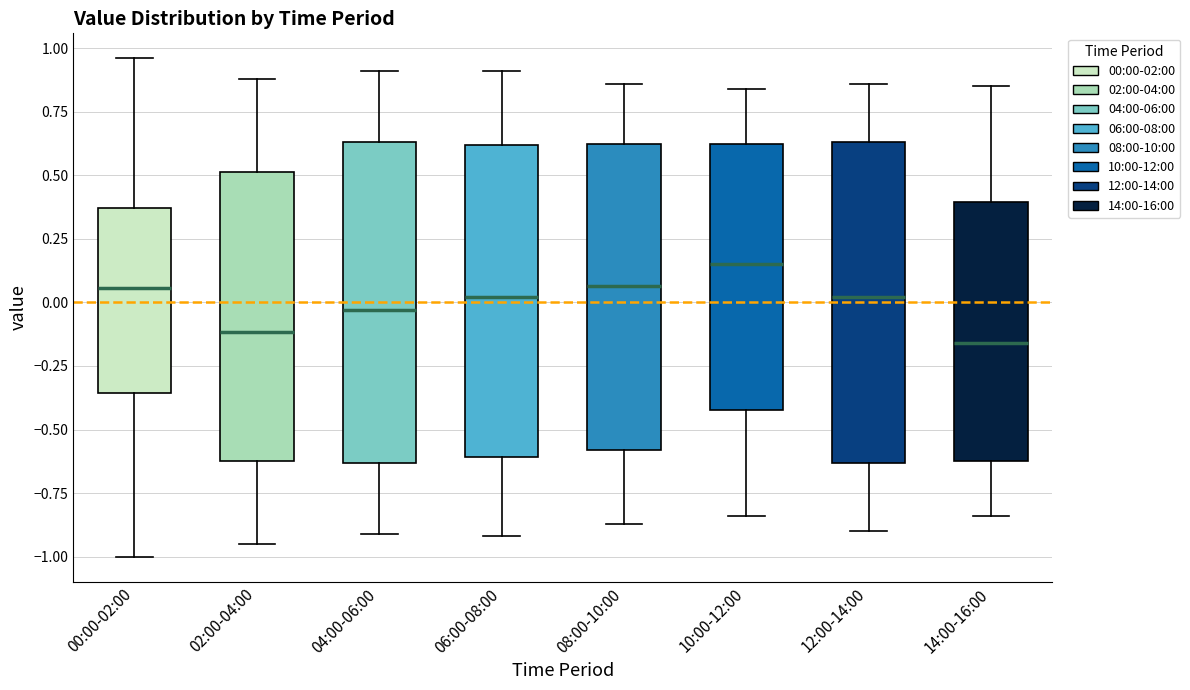

Reading left to right, read every box against the y-axis: the position of its median line, the range the box covers, and the ends of its whiskers. The values are not printed on the chart, so give them approximately, as read against the axis.

00:00-02:00: median 0.05, box -0.35 to 0.35, whiskers -1.00 to 0.95
02:00-04:00: median -0.10, box -0.60 to 0.50, whiskers -0.95 to 0.90
04:00-06:00: median -0.05, box -0.65 to 0.65, whiskers -0.90 to 0.90
06:00-08:00: median 0.00, box -0.60 to 0.60, whiskers -0.90 to 0.90
08:00-10:00: median 0.05, box -0.60 to 0.60, whiskers -0.85 to 0.85
10:00-12:00: median 0.15, box -0.40 to 0.60, whiskers -0.85 to 0.85
12:00-14:00: median 0.00, box -0.65 to 0.65, whiskers -0.90 to 0.85
14:00-16:00: median -0.15, box -0.60 to 0.40, whiskers -0.85 to 0.85